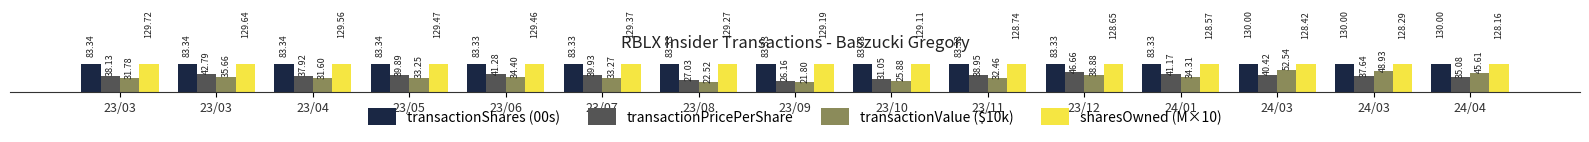

What is the sum of all transactionValue ($10k) values?

522.9